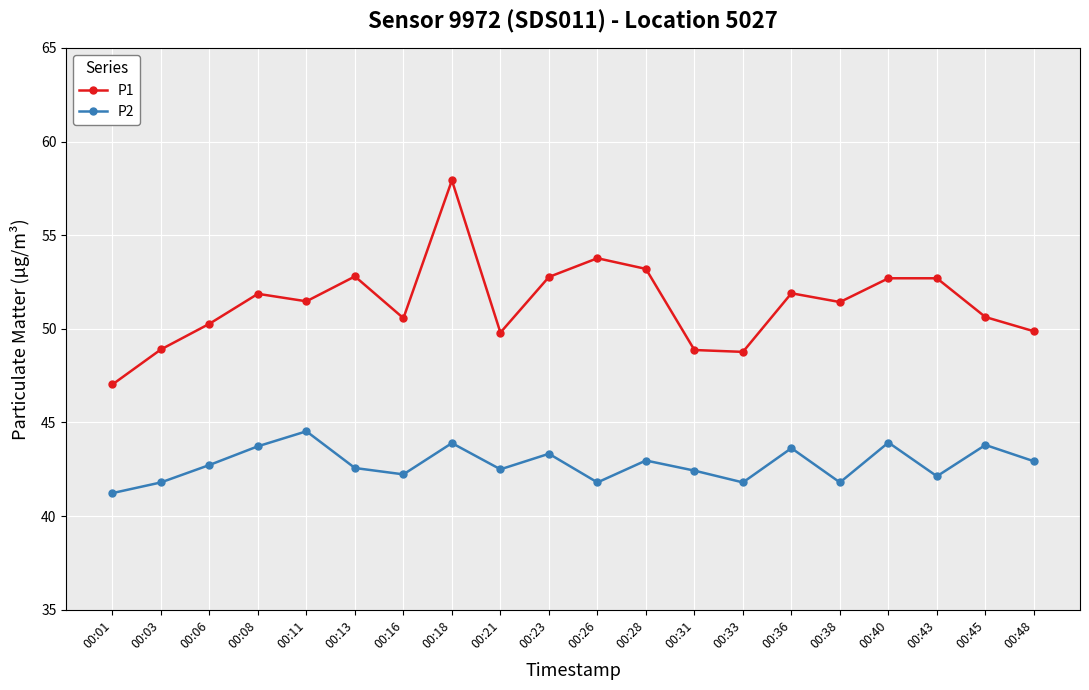

What value does the P2 series have at 00:23?

43.3